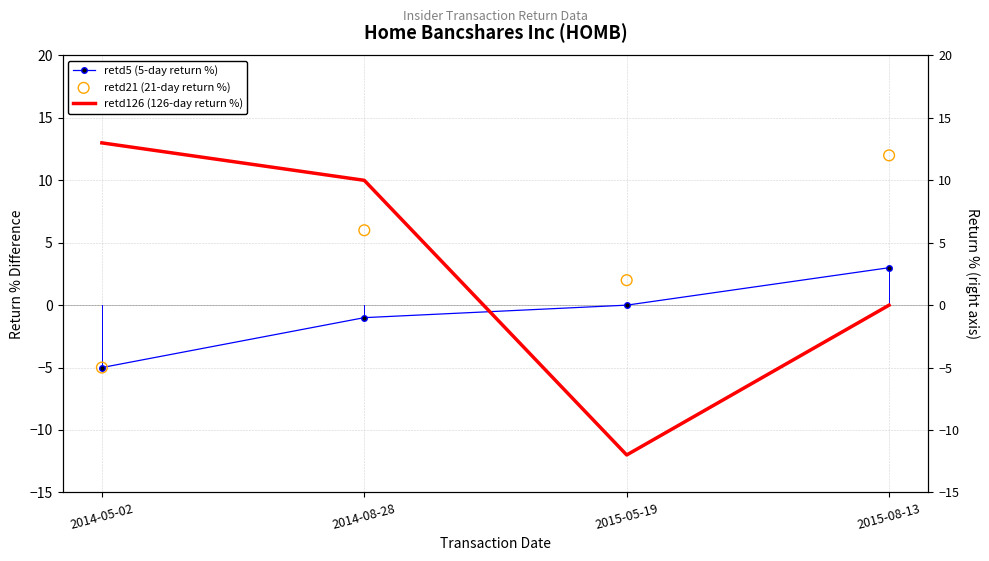

Is the value of retd126 (126-day return %) at 2014-08-28 greater than the value of retd21 (21-day return %) at 2014-08-28?

Yes